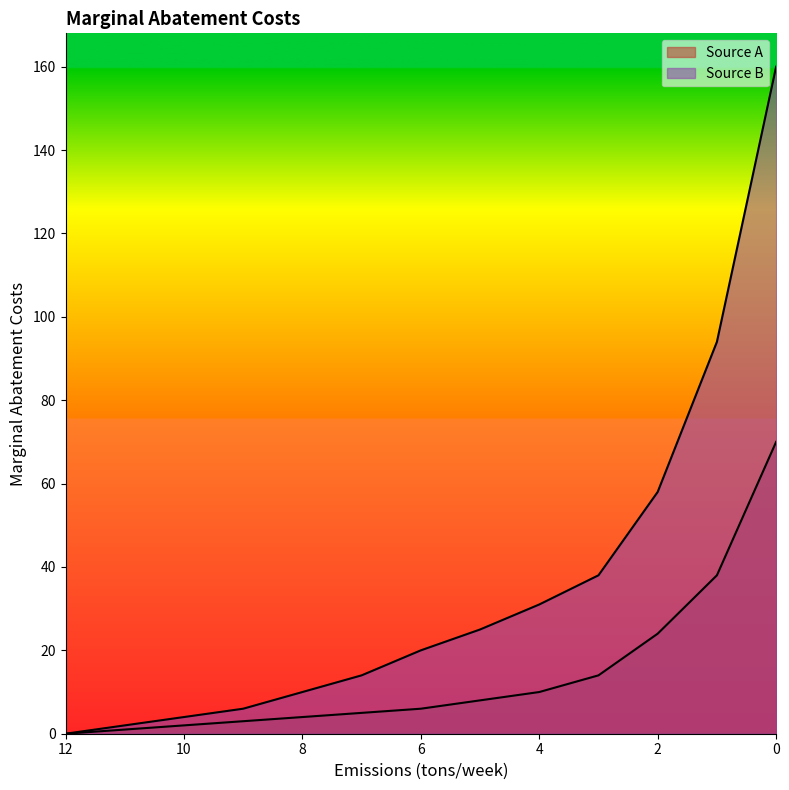

Which series changed the most between 11 and 5?

Source B